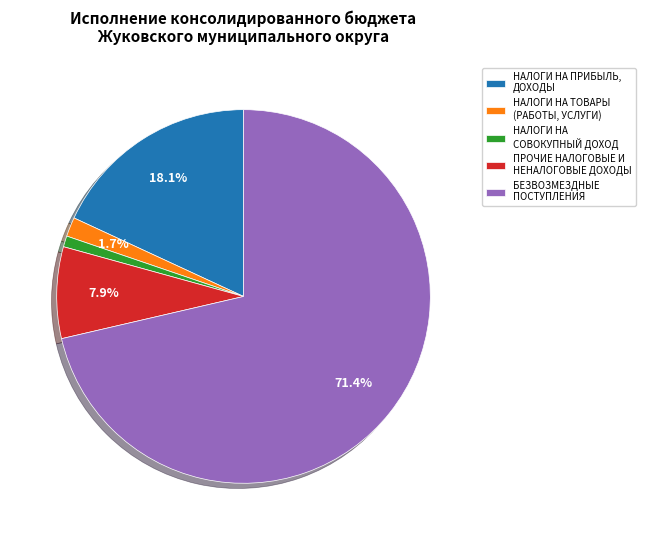

Does any single category account for the majority?

Yes